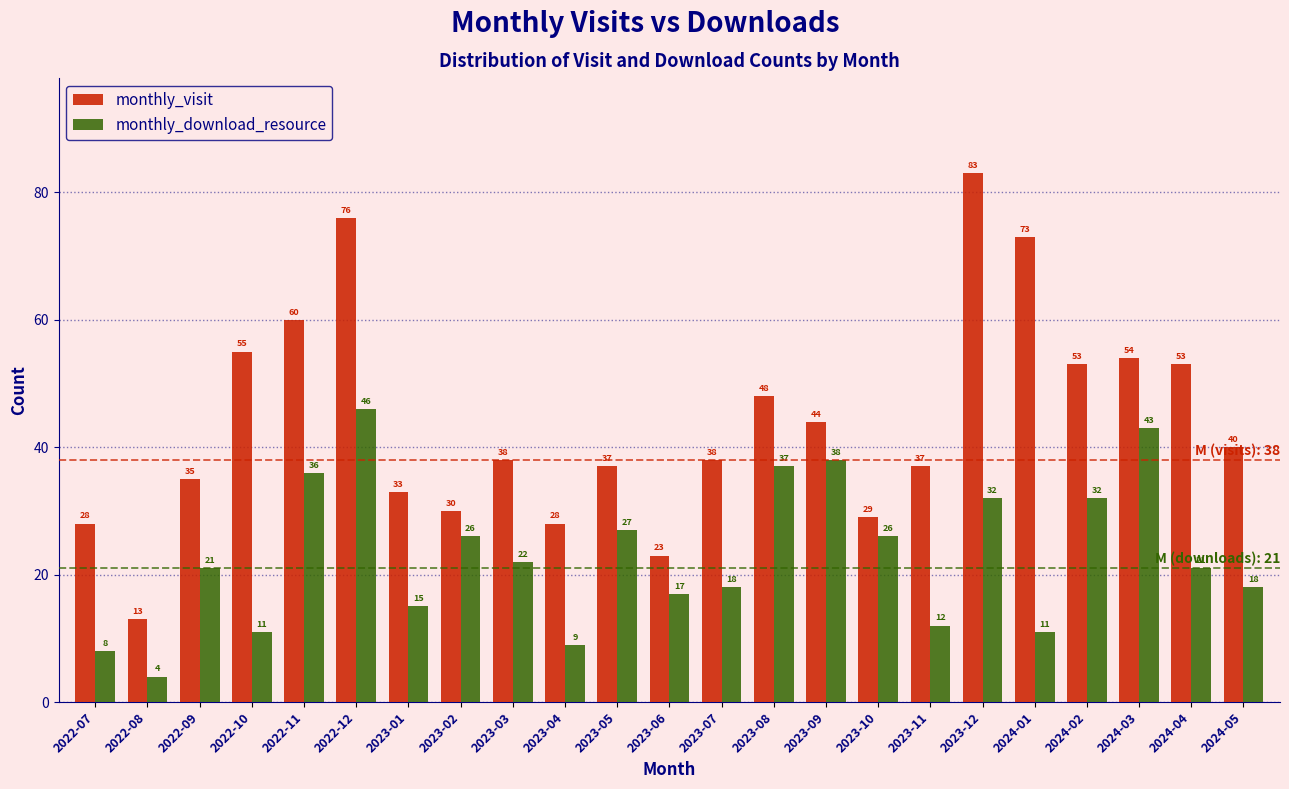

Reading right to left, list all the values displayed in this chart.

monthly_visit: 2024-05=40	2024-04=53	2024-03=54	2024-02=53	2024-01=73	2023-12=83	2023-11=37	2023-10=29	2023-09=44	2023-08=48	2023-07=38	2023-06=23	2023-05=37	2023-04=28	2023-03=38	2023-02=30	2023-01=33	2022-12=76	2022-11=60	2022-10=55	2022-09=35	2022-08=13	2022-07=28
monthly_download_resource: 2024-05=18	2024-04=21	2024-03=43	2024-02=32	2024-01=11	2023-12=32	2023-11=12	2023-10=26	2023-09=38	2023-08=37	2023-07=18	2023-06=17	2023-05=27	2023-04=9	2023-03=22	2023-02=26	2023-01=15	2022-12=46	2022-11=36	2022-10=11	2022-09=21	2022-08=4	2022-07=8